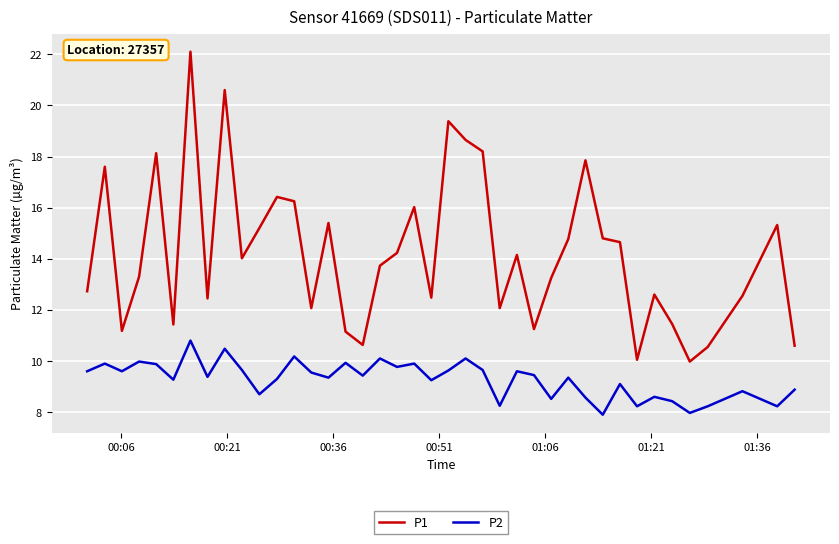

What is the minimum value shown in the chart?

7.9